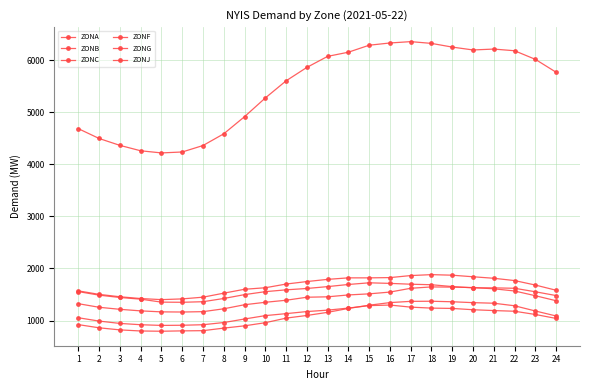

Between 1 and 2, which series saw the biggest shift?

ZONJ